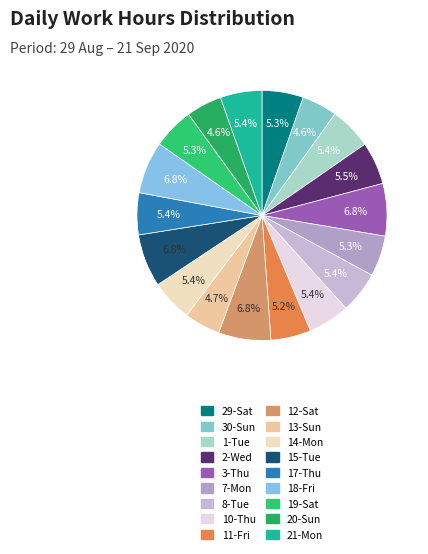

Is it true that 19-Sat is 5% of the pie?

True